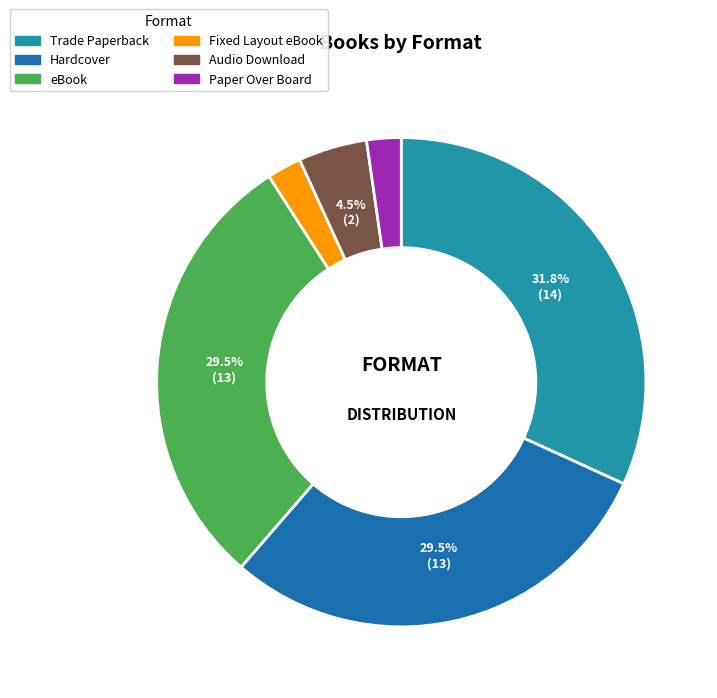

Which slice is the largest?

Trade Paperback